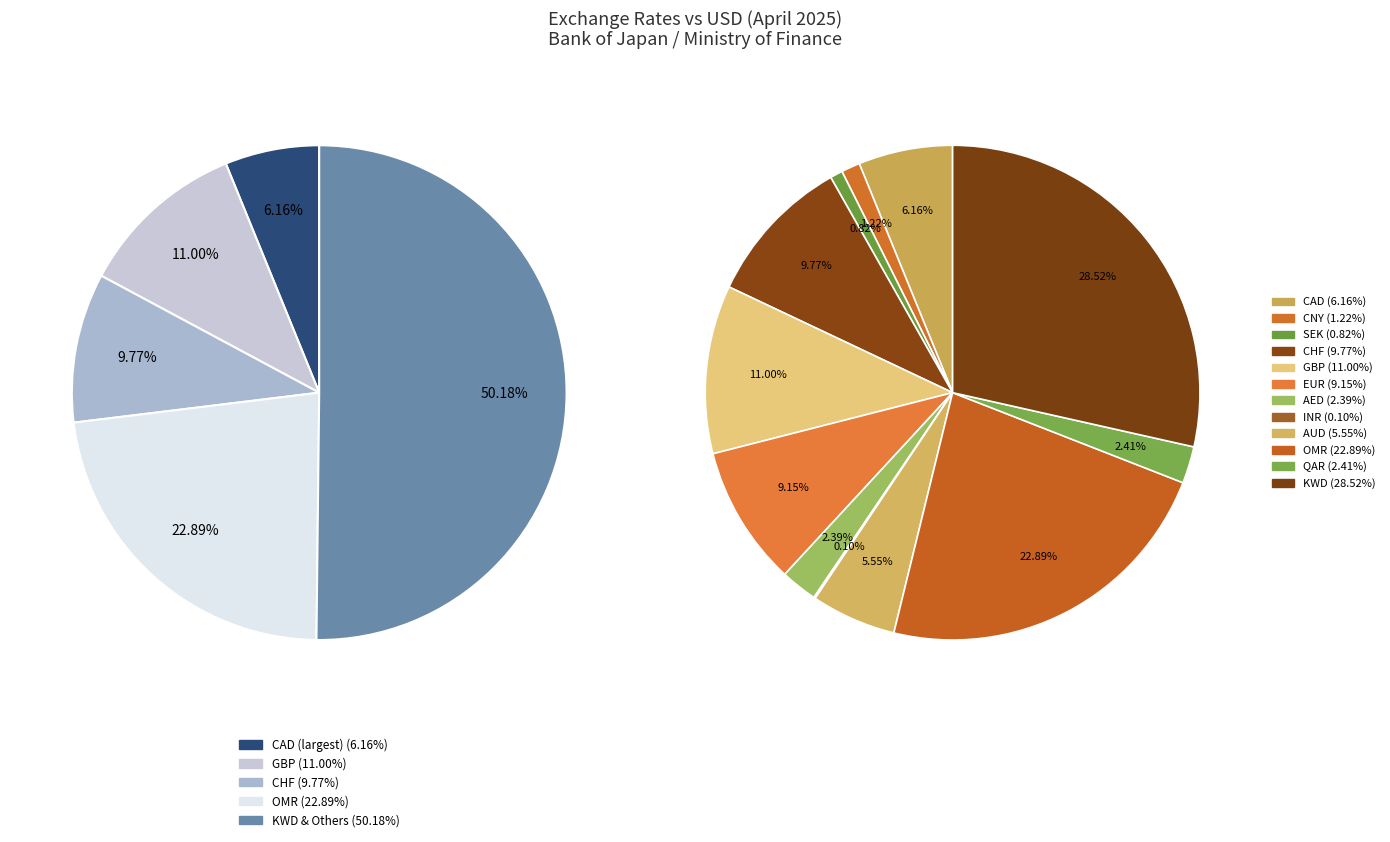

How many segments does this pie chart have?

12